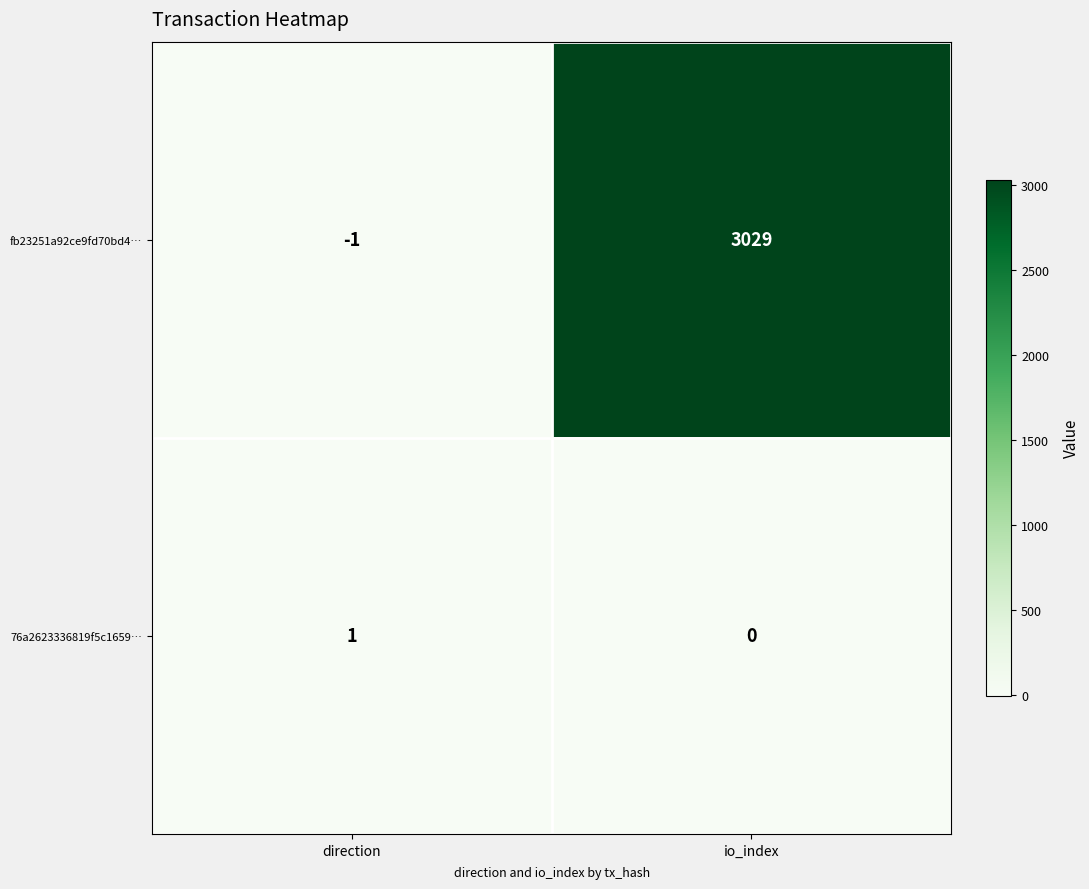

The 76a2623336819f5c1659… series shows -1 at io_index. True or false?

False